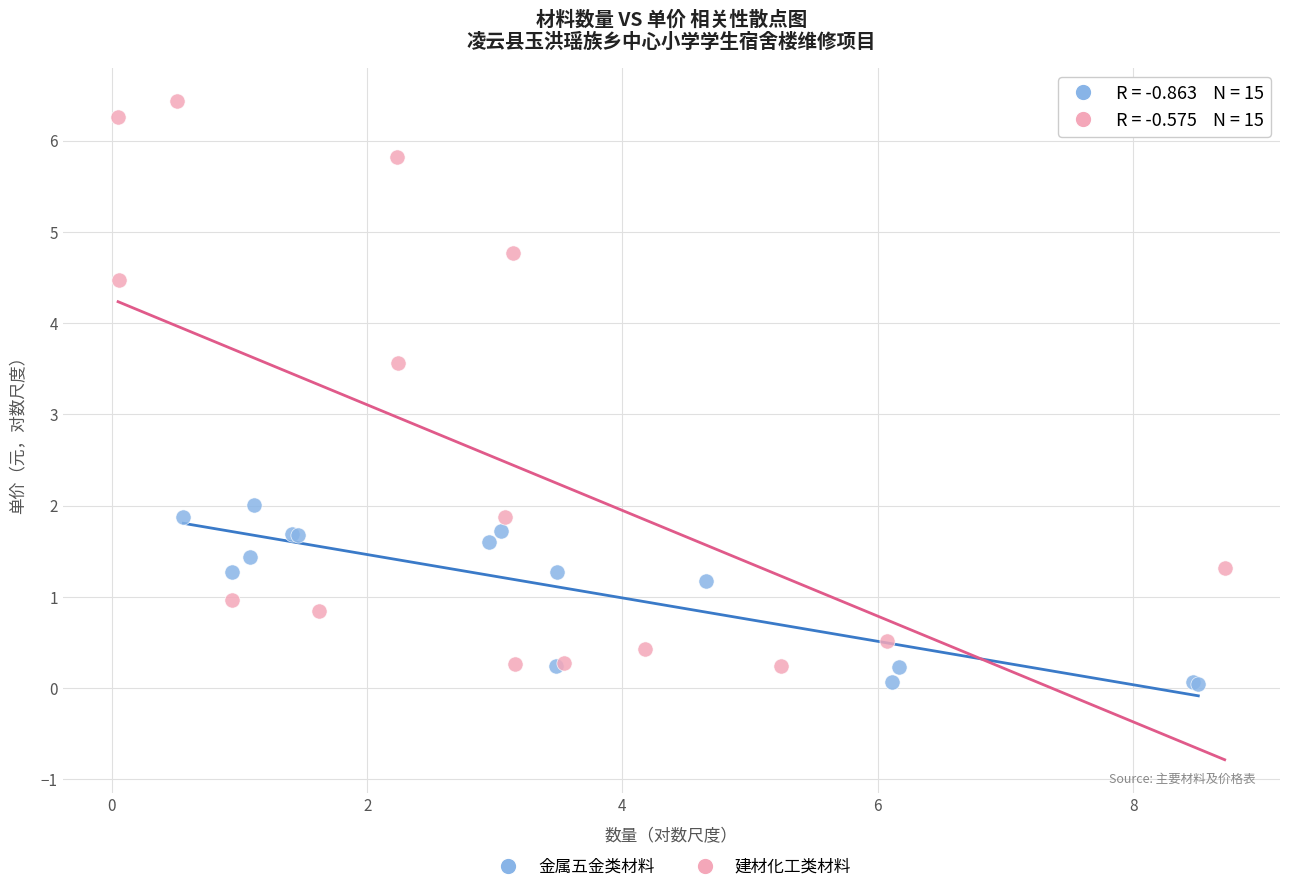

Which series has the largest Y range (max minus min)?

建材化工类材料